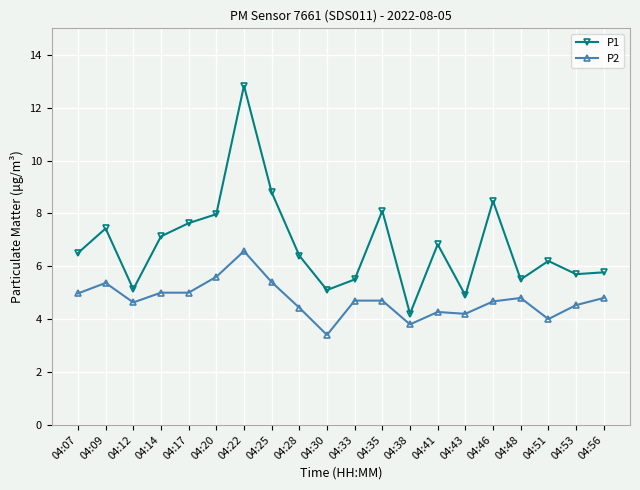

Is it true that P1 equals 7.8 at 04:30?

False